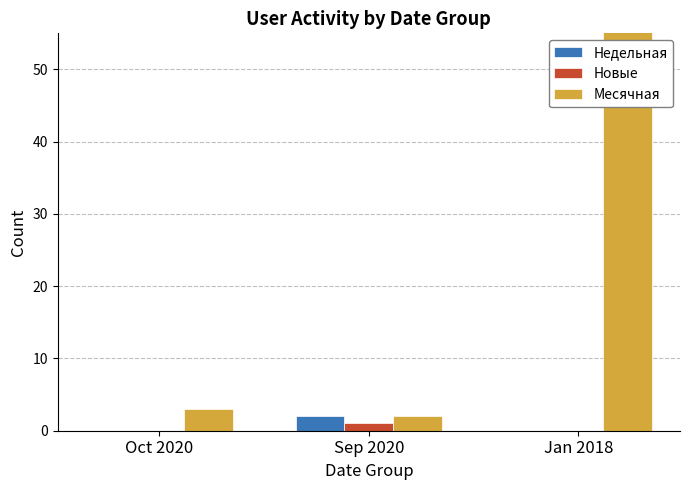

Between Sep 2020 and Jan 2018, which is larger?

Sep 2020